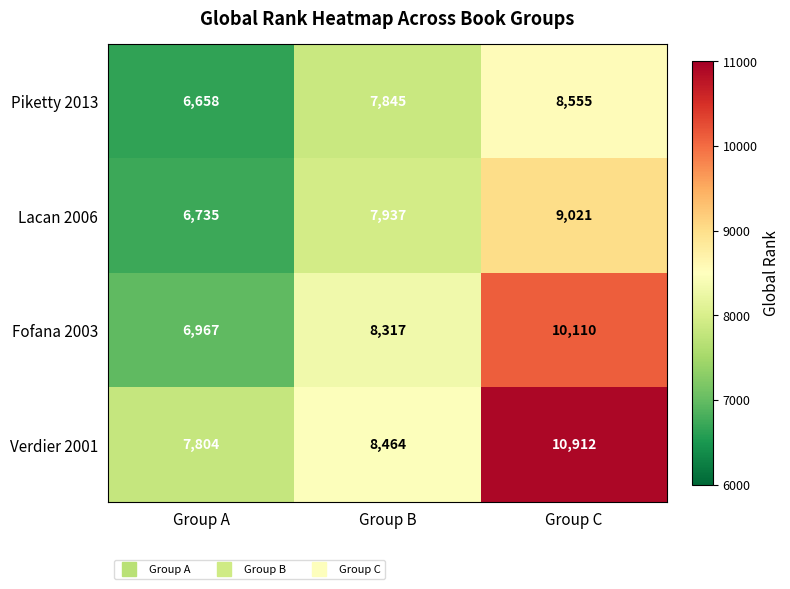

Count the number of categories in the chart.

3